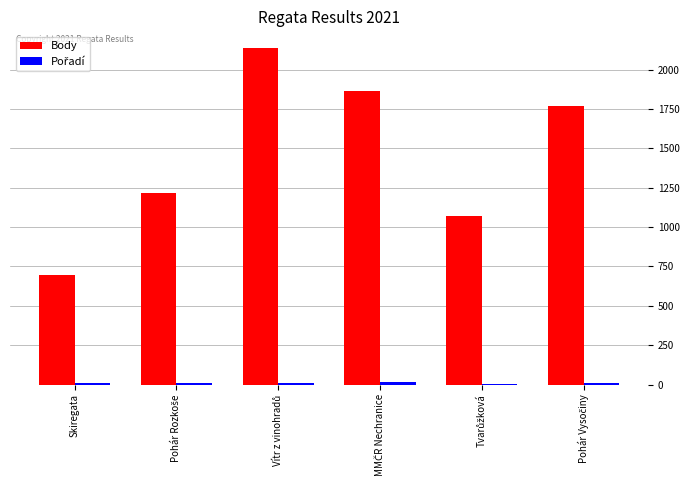

Which series has the largest total across all categories?

Body